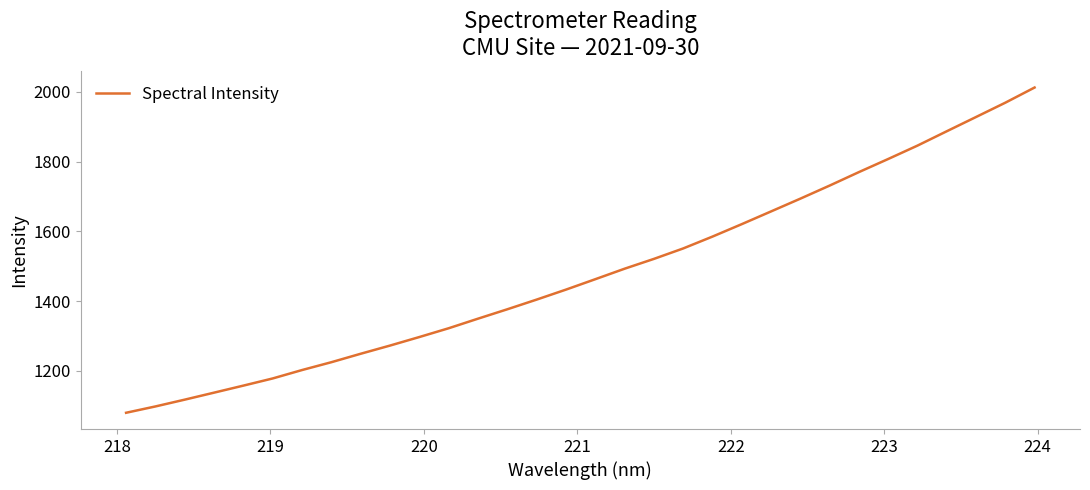

What is the difference between the maximum and minimum values?

931.9